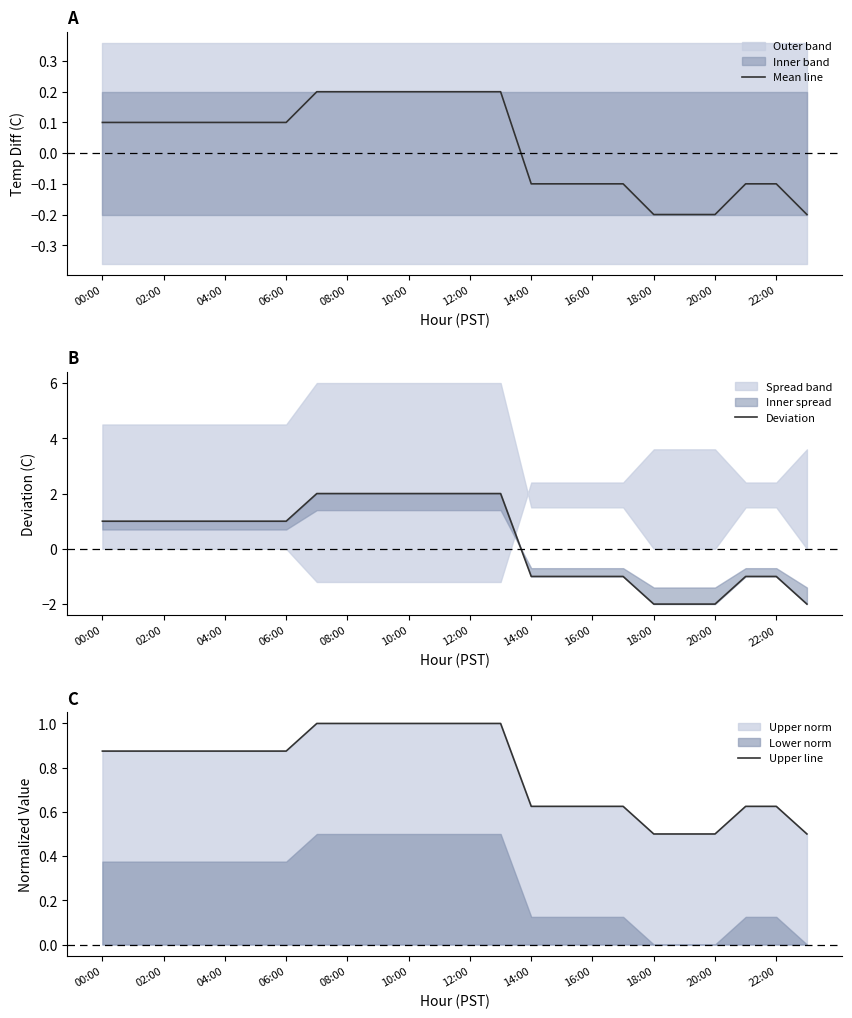

What is the minimum value for Mean line?

-0.2